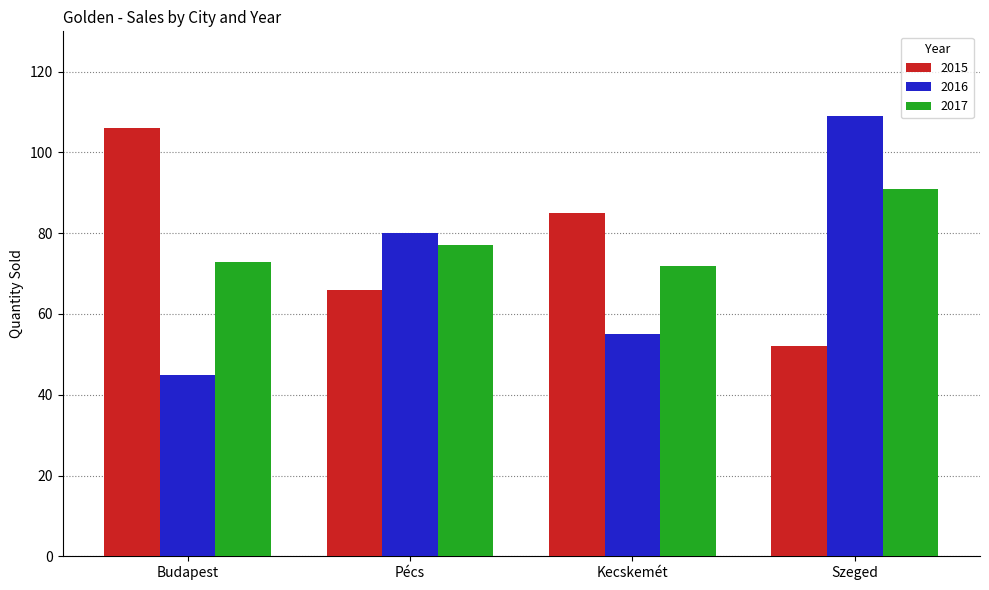

Between Kecskemét and Szeged, which series saw the biggest shift?

2016